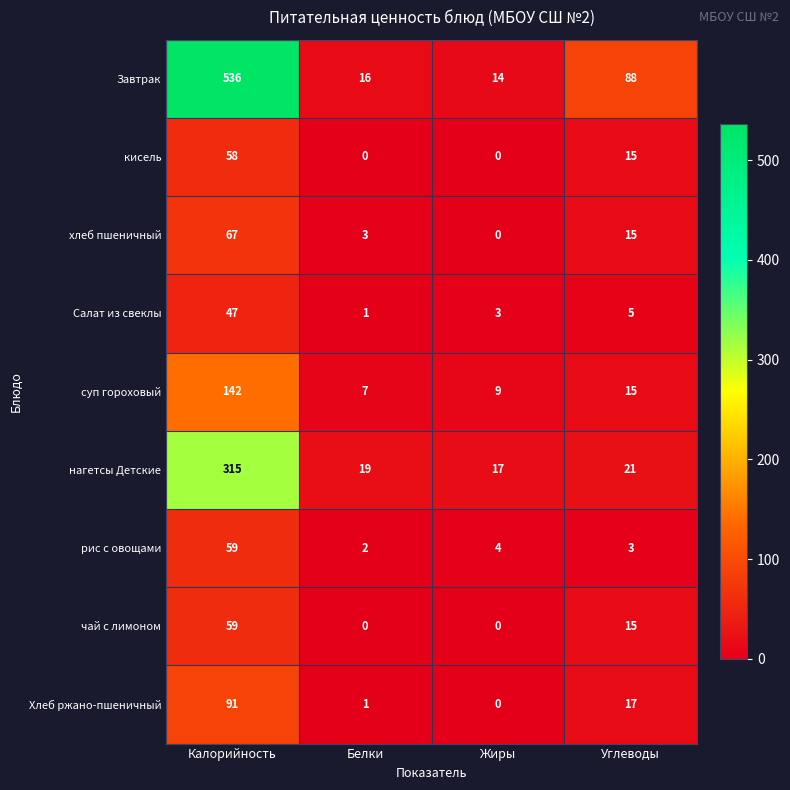

Rank the categories by Салат из свеклы value from highest to lowest.

Калорийность, Углеводы, Жиры, Белки